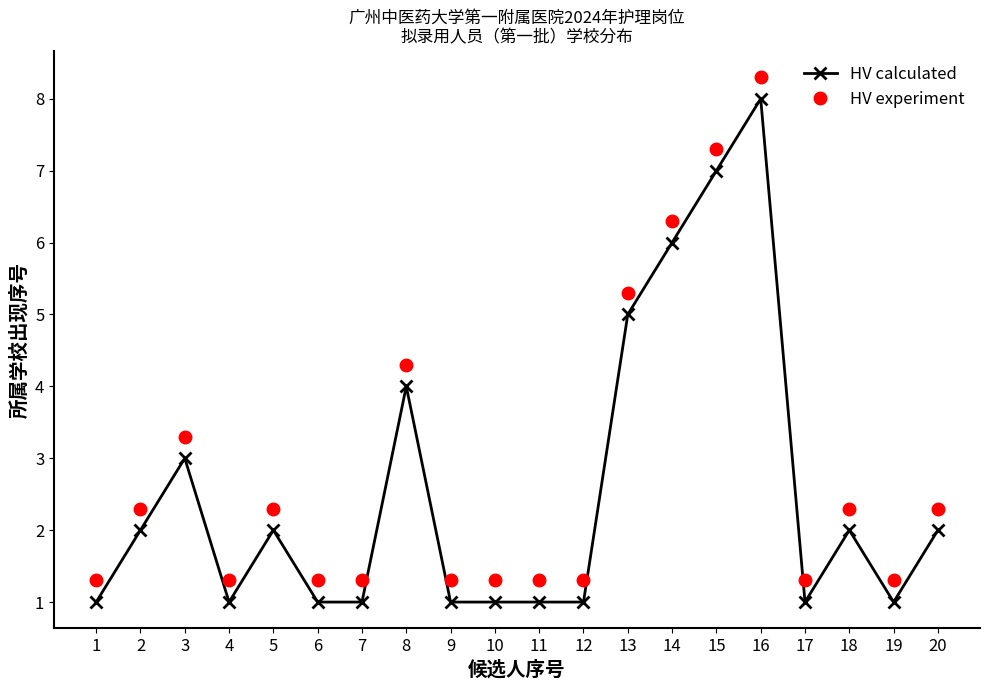

Is the value of HV calculated at 11 greater than the value of HV experiment at 16?

No